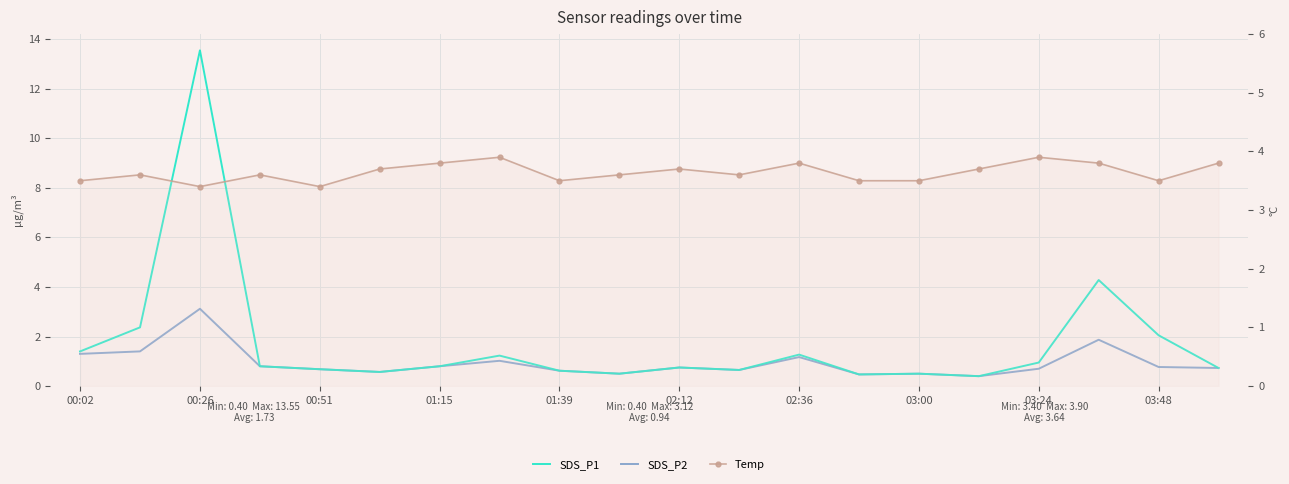

Reading left to right, transcribe all the data shown in this chart.

SDS_P1: 1.4	2.4	13.6	0.8	0.7	0.6	0.8	1.2	0.6	0.5	0.8	0.7	1.3	0.5	0.5	0.4	0.9	4.3	2.0	0.7
SDS_P2: 1.3	1.4	3.1	0.8	0.7	0.6	0.8	1.0	0.6	0.5	0.8	0.7	1.2	0.5	0.5	0.4	0.7	1.9	0.8	0.7
Temp: 3.5	3.6	3.4	3.6	3.4	3.7	3.8	3.9	3.5	3.6	3.7	3.6	3.8	3.5	3.5	3.7	3.9	3.8	3.5	3.8